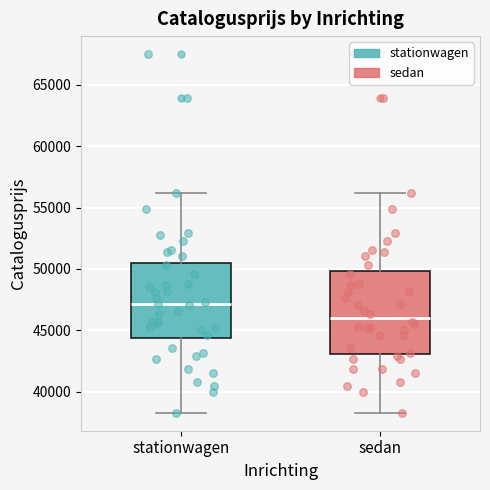

Reading left to right, transcribe this box plot: for each box, give where its median line is, the range the box spans, and where its two whiskers end, as read against the y-axis. The values are not printed on the chart, so give them approximately, as read against the axis.

stationwagen: median 47000, box 44500 to 50500, whiskers 38500 to 56000
sedan: median 46000, box 43000 to 50000, whiskers 38500 to 56000